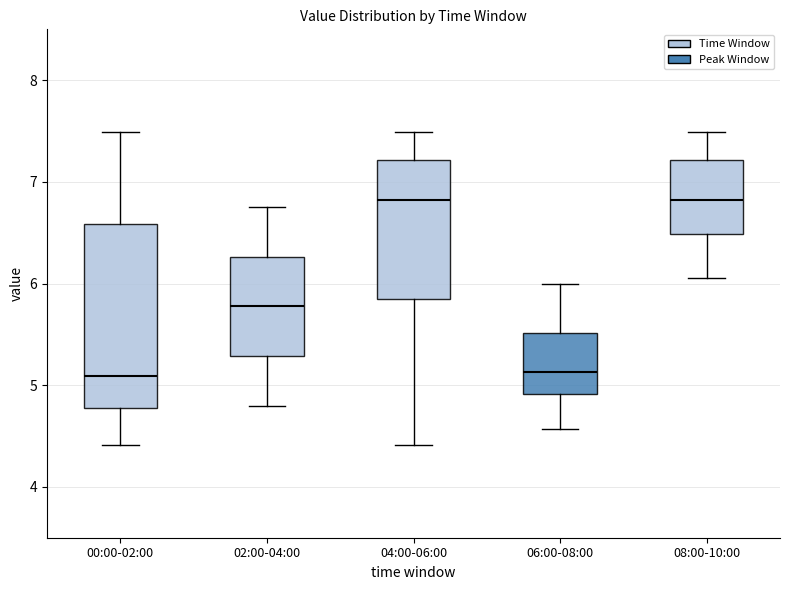

Reading left to right, read every box against the y-axis: the position of its median line, the range the box covers, and the ends of its whiskers. The values are not printed on the chart, so give them approximately, as read against the axis.

00:00-02:00: median 5.1, box 4.8 to 6.6, whiskers 4.4 to 7.5
02:00-04:00: median 5.8, box 5.3 to 6.3, whiskers 4.8 to 6.8
04:00-06:00: median 6.8, box 5.9 to 7.2, whiskers 4.4 to 7.5
06:00-08:00: median 5.1, box 4.9 to 5.5, whiskers 4.6 to 6.0
08:00-10:00: median 6.8, box 6.5 to 7.2, whiskers 6.1 to 7.5